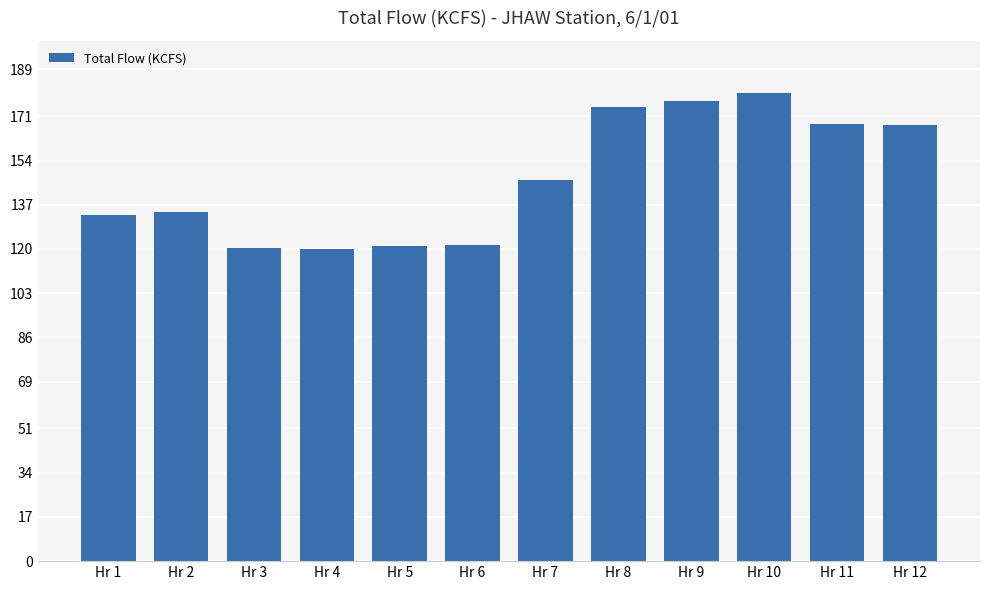

What is the smallest value displayed?

119.9